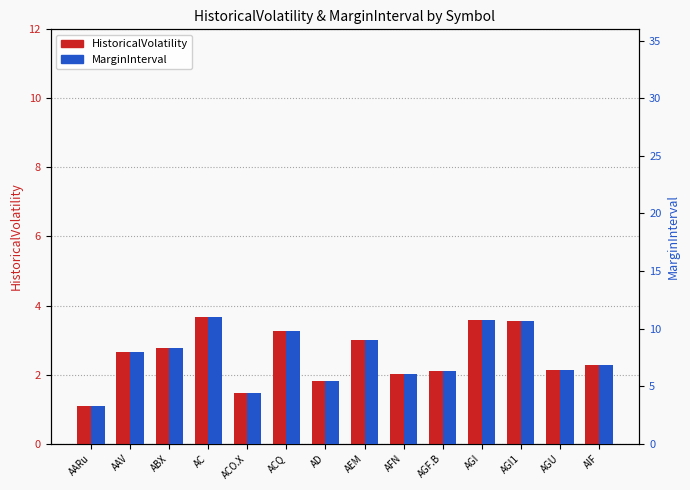

How many data points in HistoricalVolatility are above 2?

11